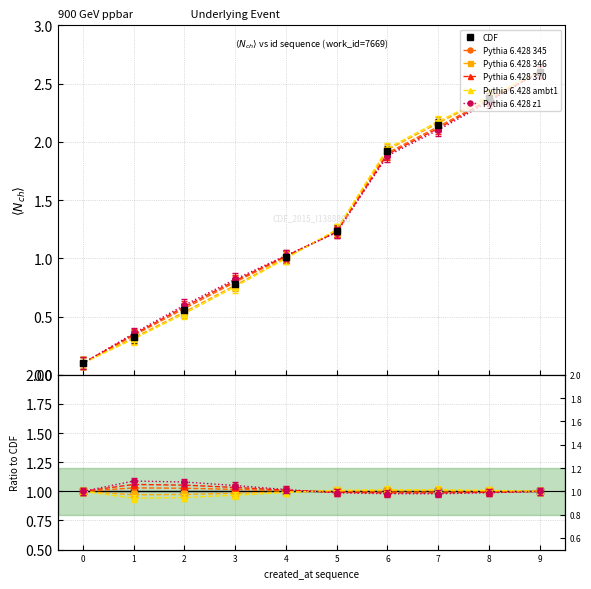

How many categories are shown in the chart?

10